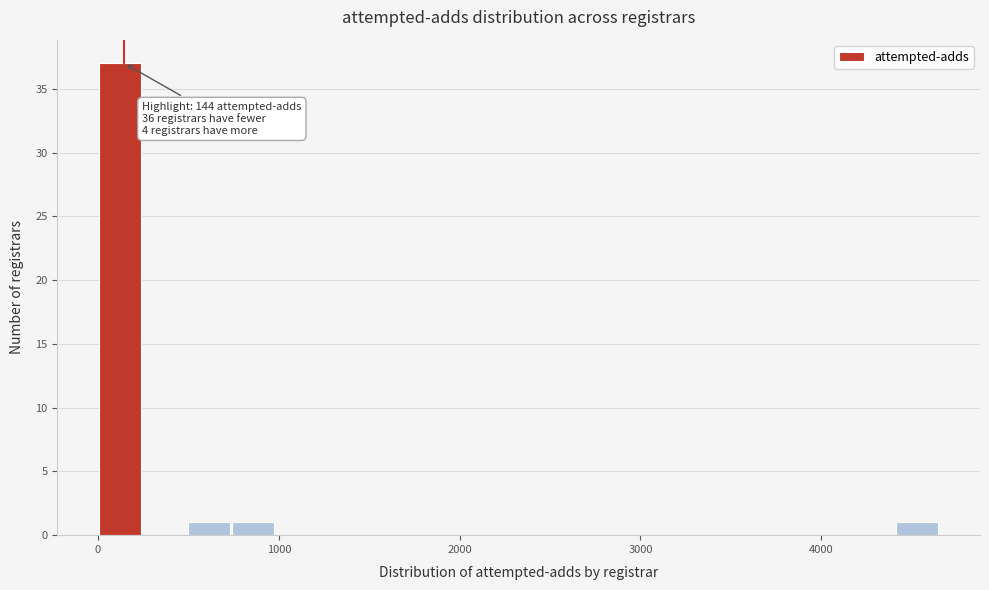

Around what value on the x-axis is the tallest bar? Give the approximate position of its centre, as read against the axis.

100